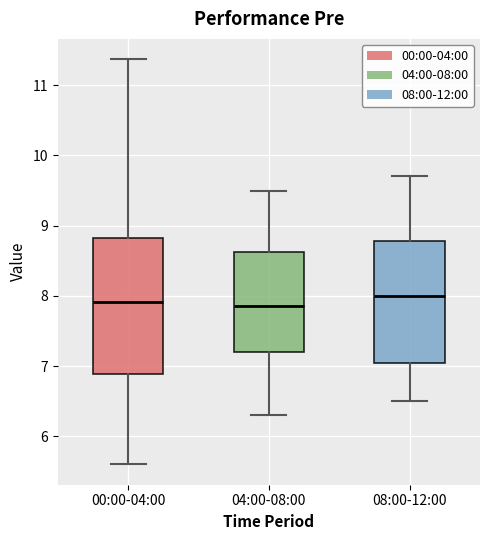

Reading left to right, transcribe this box plot: for each box, give where its median line is, the range the box spans, and where its two whiskers end, as read against the y-axis. The values are not printed on the chart, so give them approximately, as read against the axis.

00:00-04:00: median 7.9, box 6.9 to 8.8, whiskers 5.6 to 11.4
04:00-08:00: median 7.9, box 7.2 to 8.6, whiskers 6.3 to 9.5
08:00-12:00: median 8.0, box 7.1 to 8.8, whiskers 6.5 to 9.7